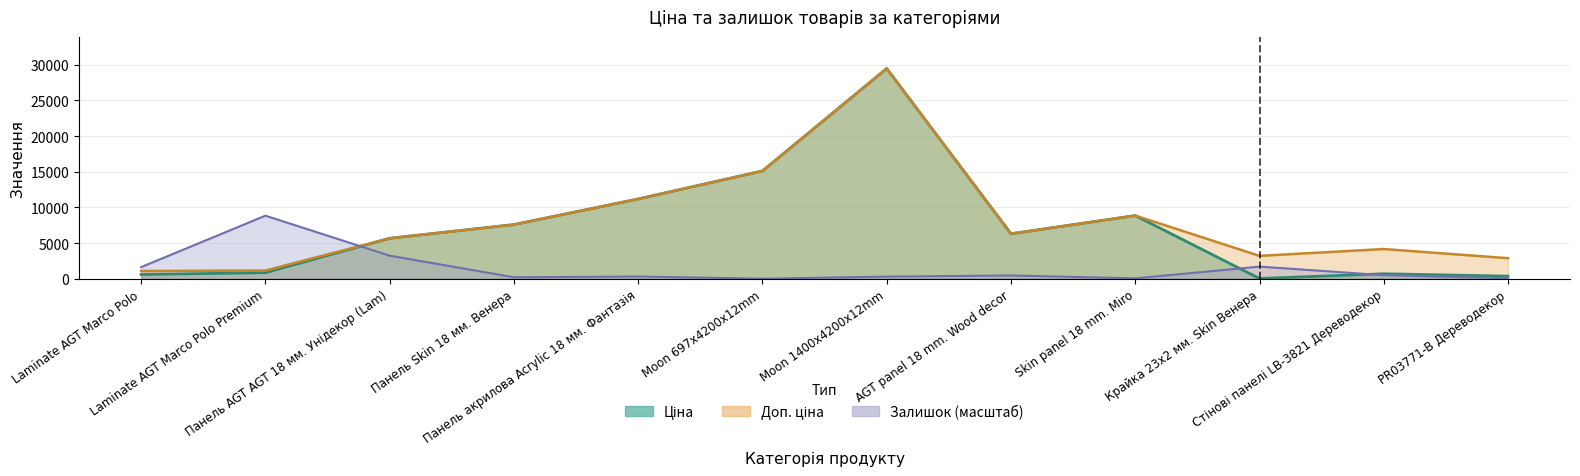

What is the label of the 12th point from the right?

Laminate AGT Marco Polo